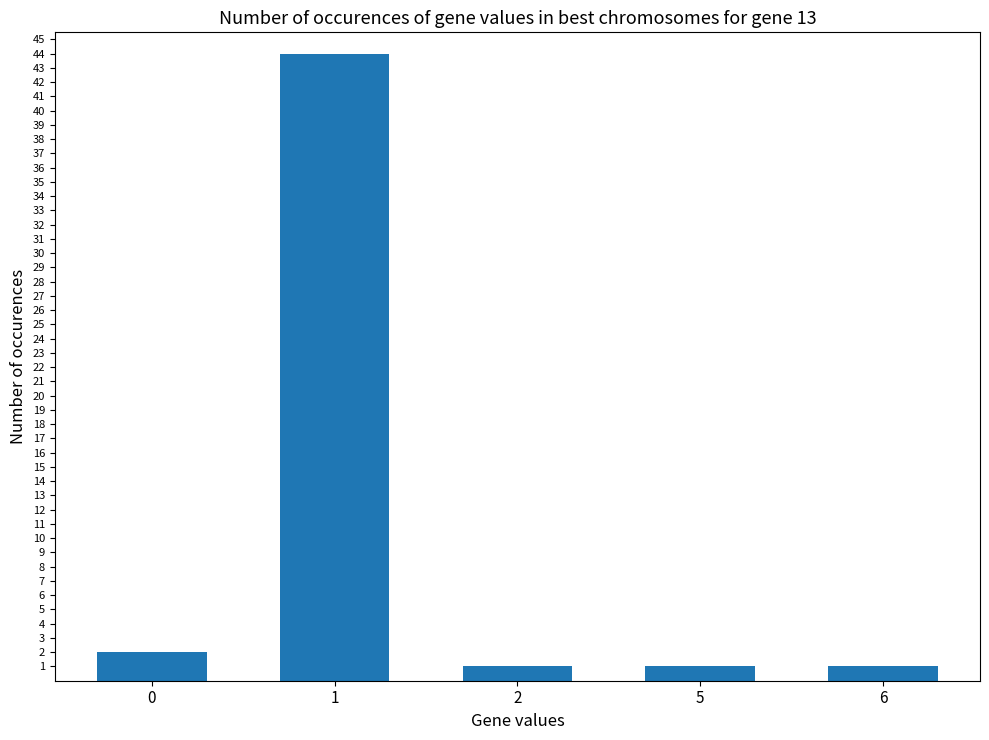

What is the maximum value shown in the chart?

44